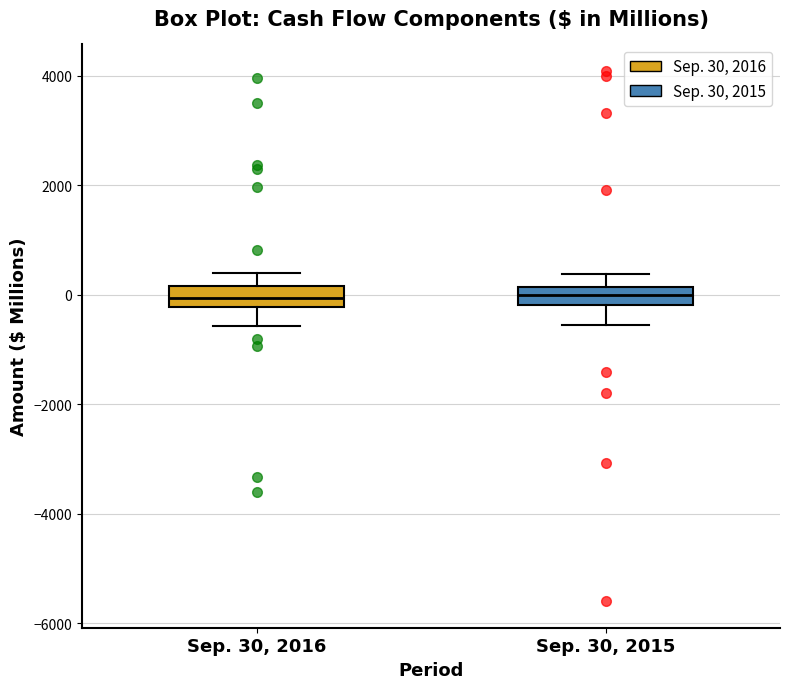

Reading left to right, transcribe this box plot: for each box, give where its median line is, the range the box spans, and where its two whiskers end, as read against the y-axis. The values are not printed on the chart, so give them approximately, as read against the axis.

Sep. 30, 2016: median 0, box -200 to 200, whiskers -600 to 400
Sep. 30, 2015: median 0, box -200 to 200, whiskers -600 to 400